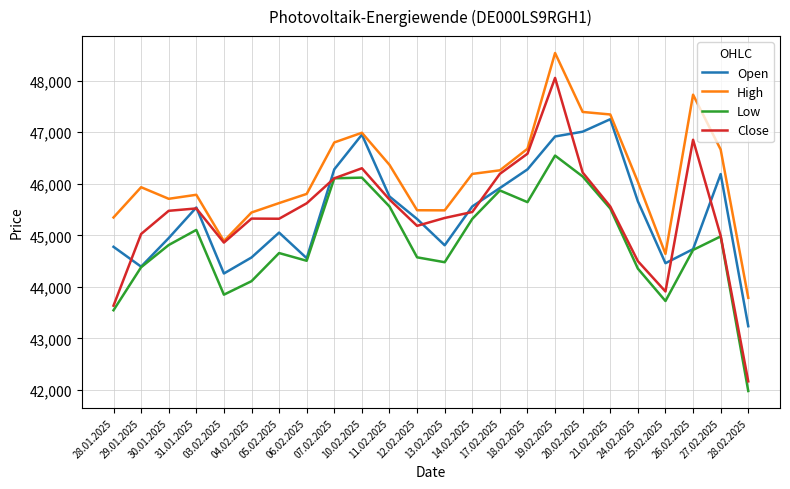

True or false: Low and High intersect in this chart.

False